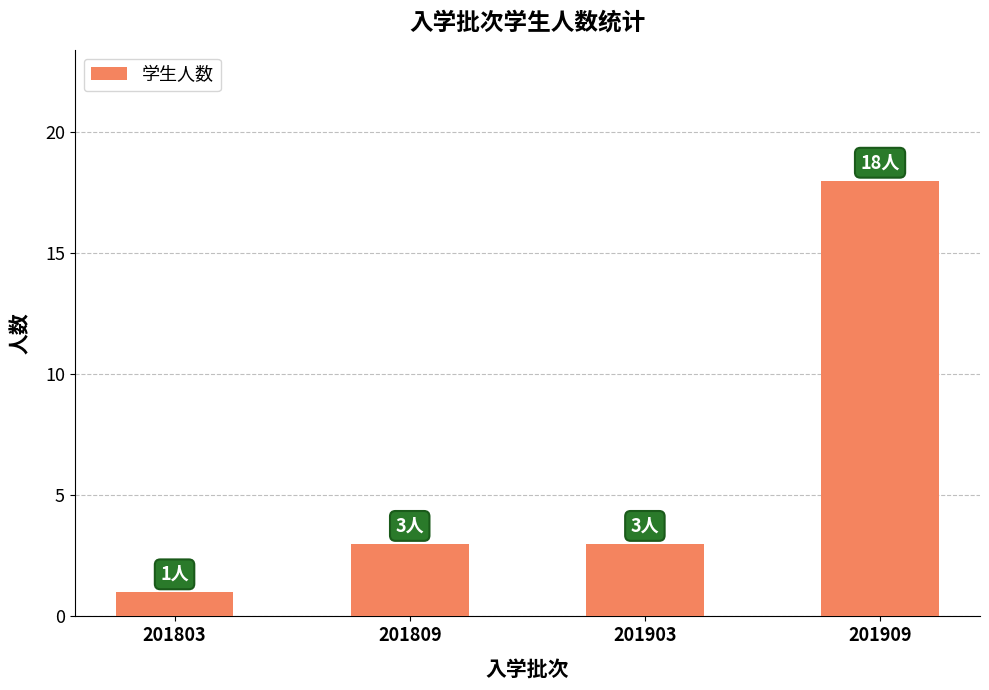

The chart shows a value of 1 at 201803. True or false?

True